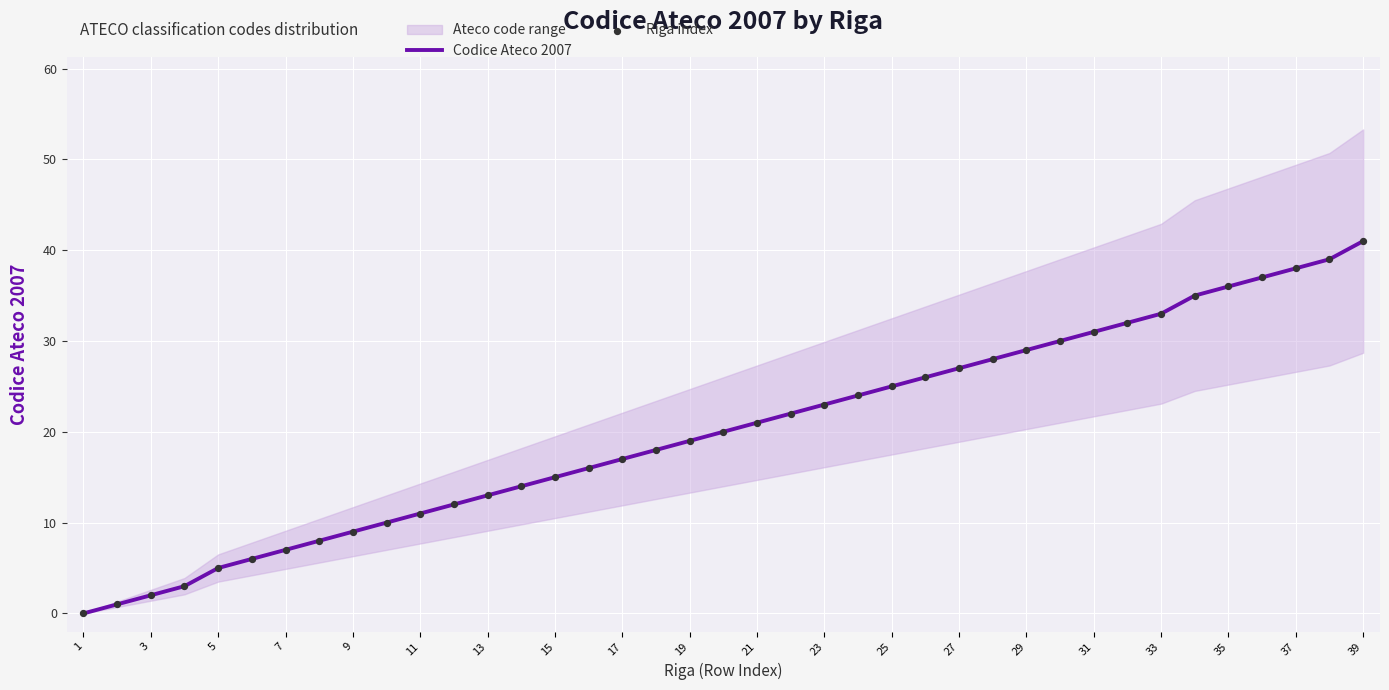

Is it true that Codice Ateco 2007 equals 50 at 31?

False